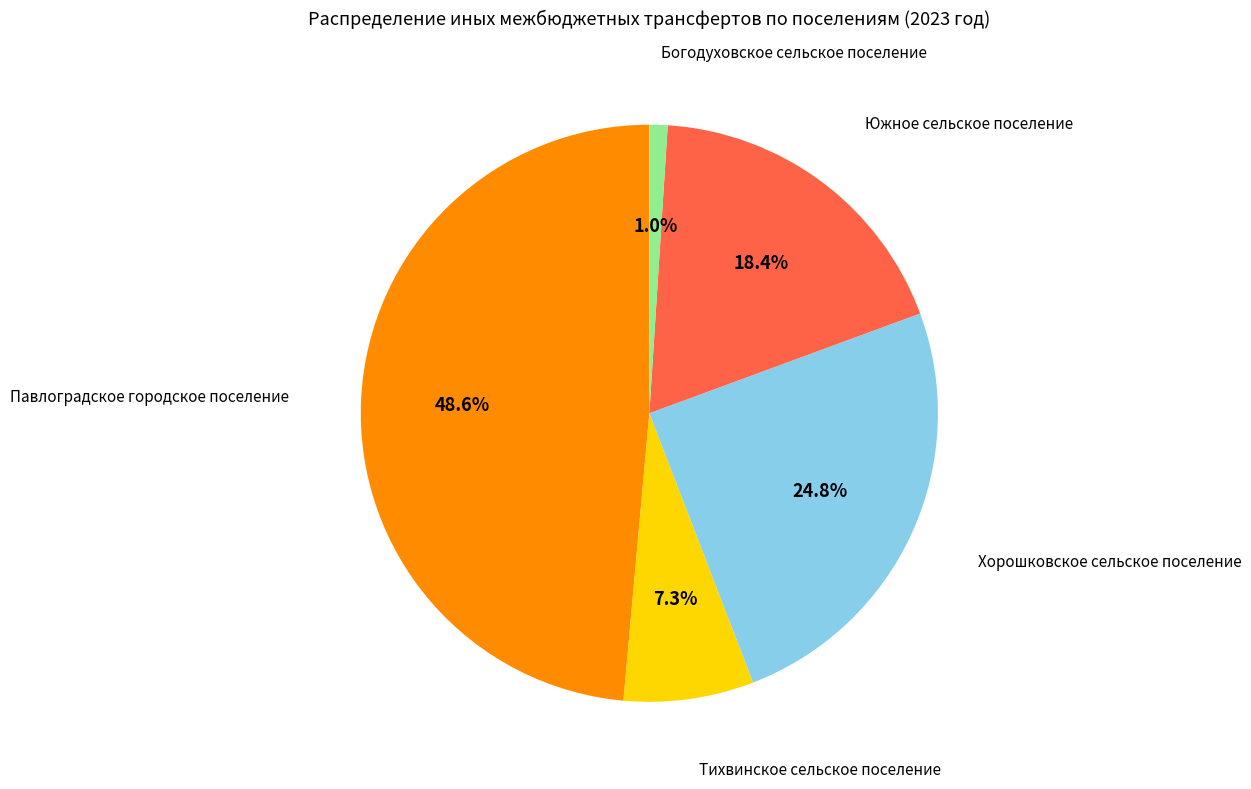

Between Южное сельское поселение and Хорошковское сельское поселение, which is larger?

Хорошковское сельское поселение